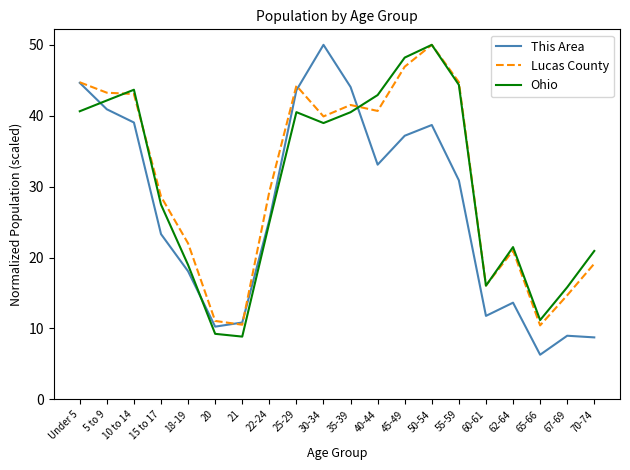

How many interior local peaks does the Ohio series have?

4